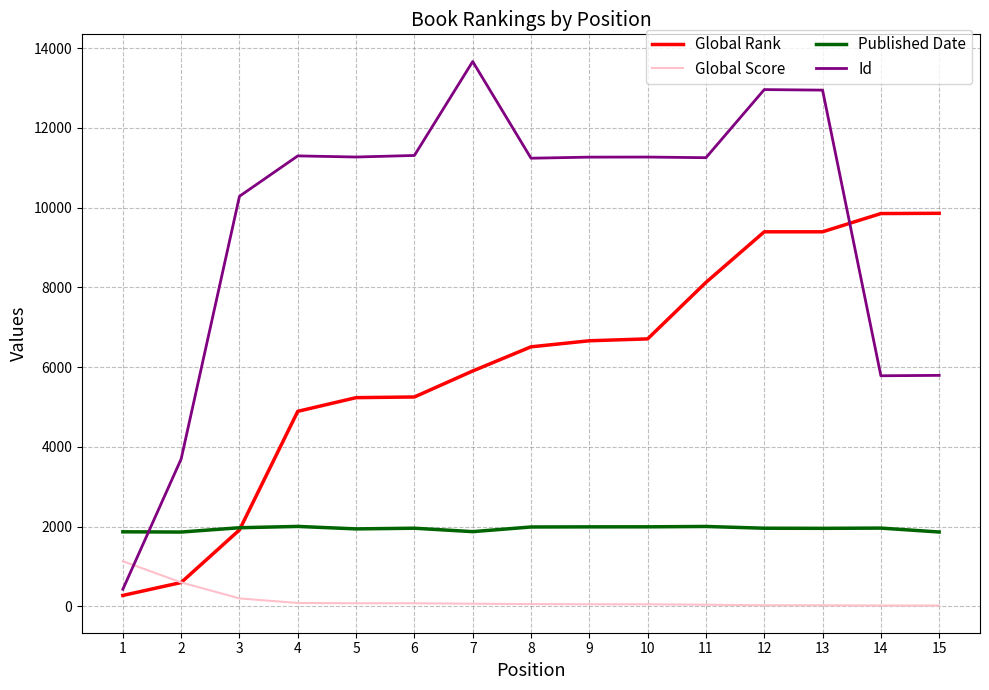

Between 1 and 12, which series saw the biggest shift?

Id